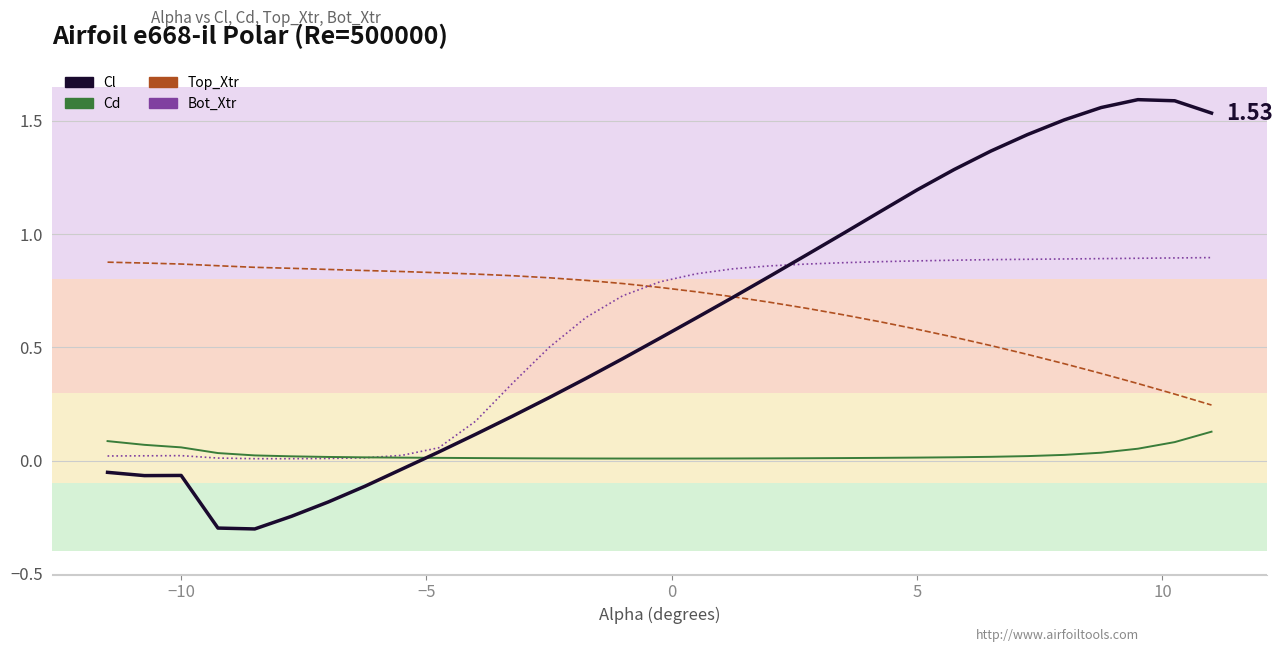

What is the minimum value for Top_Xtr (line)?

0.2